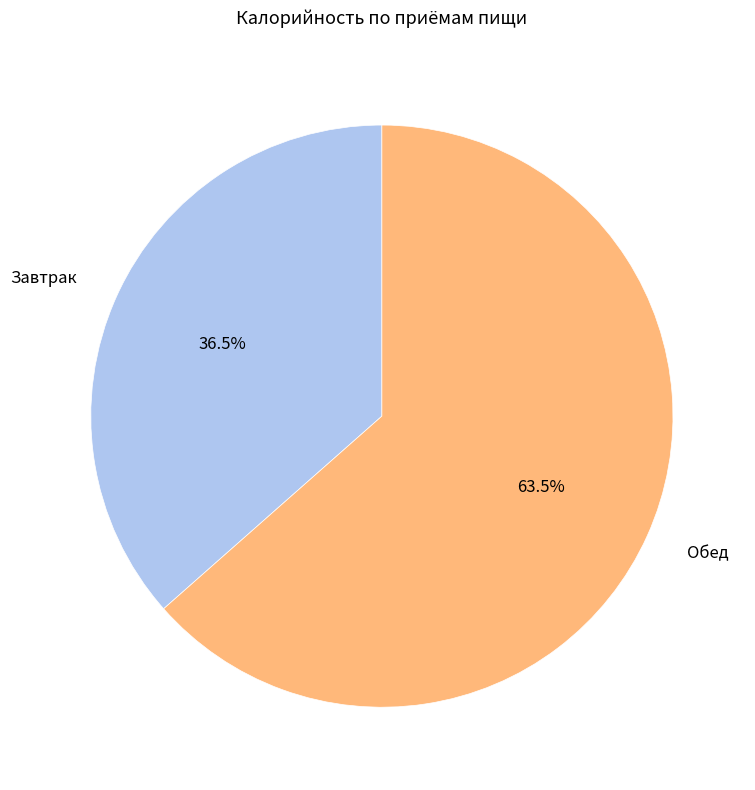

Between Обед and Завтрак, which is larger?

Обед